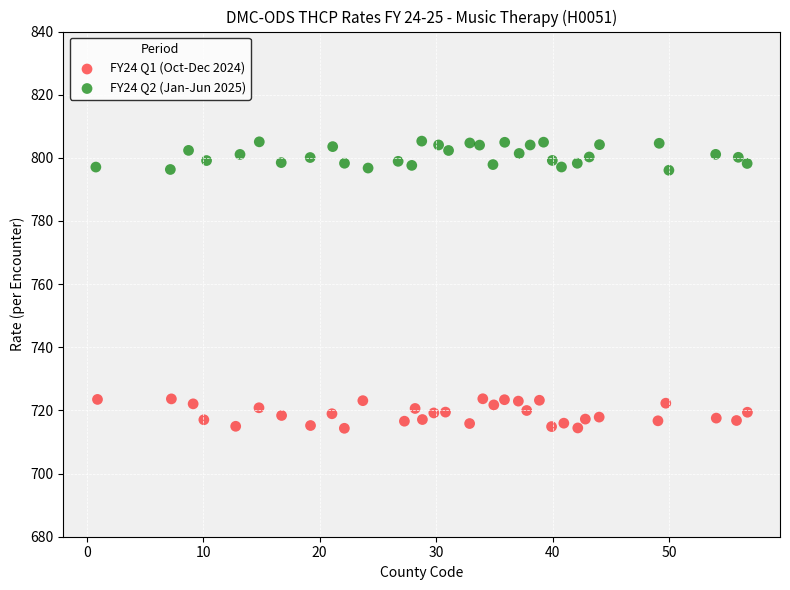

Which series reaches the maximum Y coordinate?

FY24 Q2 (Jan-Jun 2025)